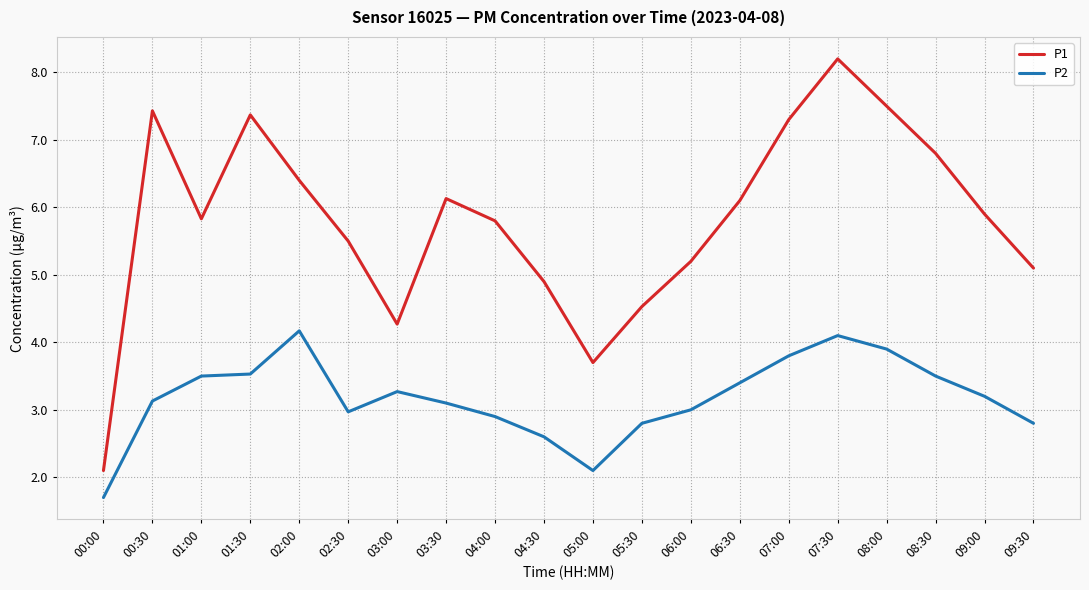

Which label corresponds to the largest value in the chart?

07:30